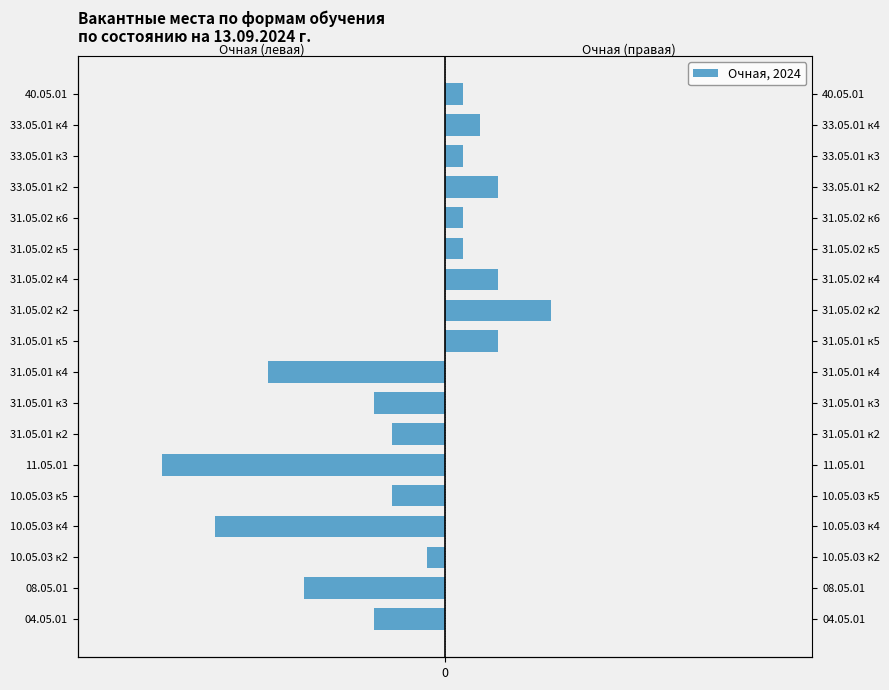

What is the difference between the maximum and minimum values?

15